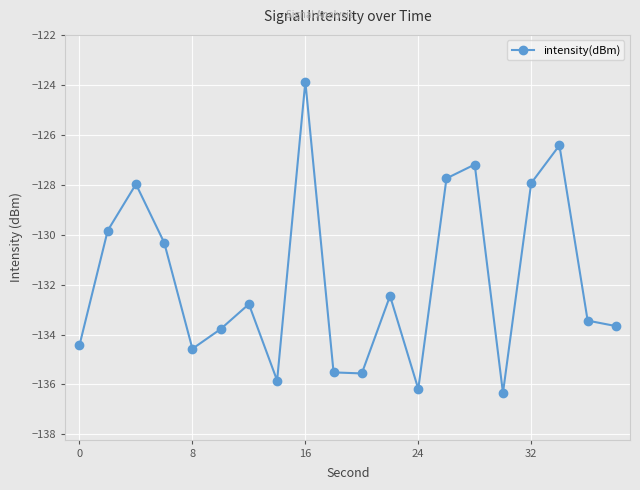

What is the minimum value shown in the chart?

-136.3